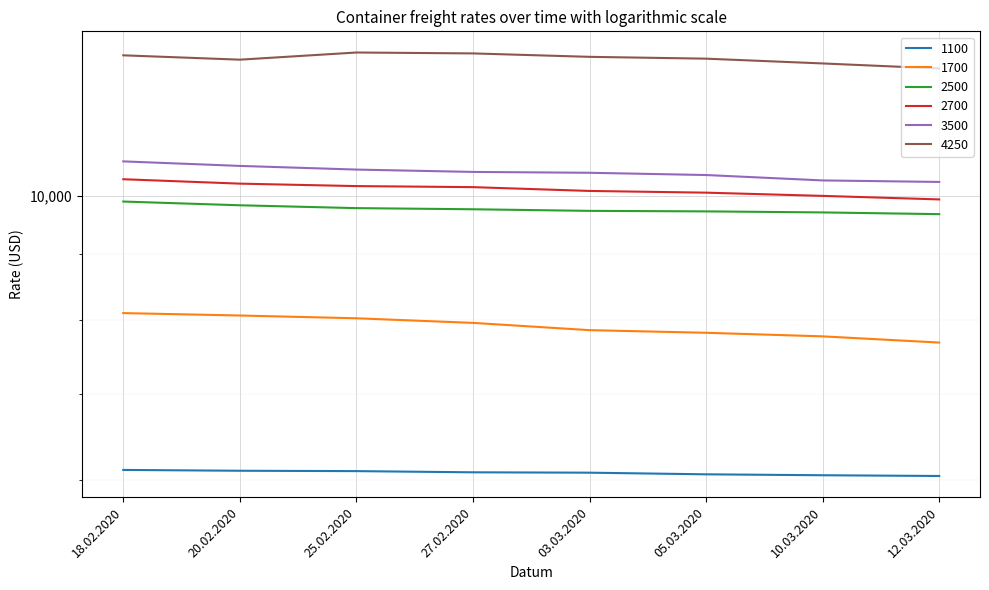

What is the smallest value displayed?

6047